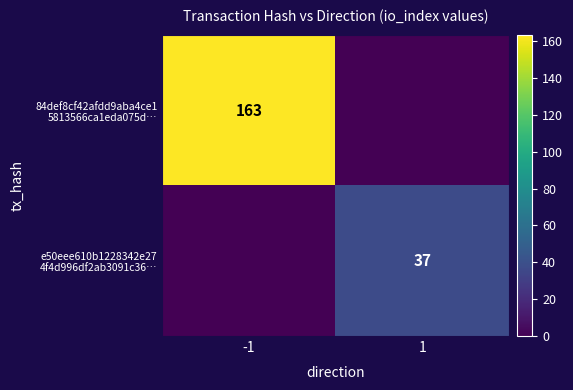

How many series are shown in this chart?

2